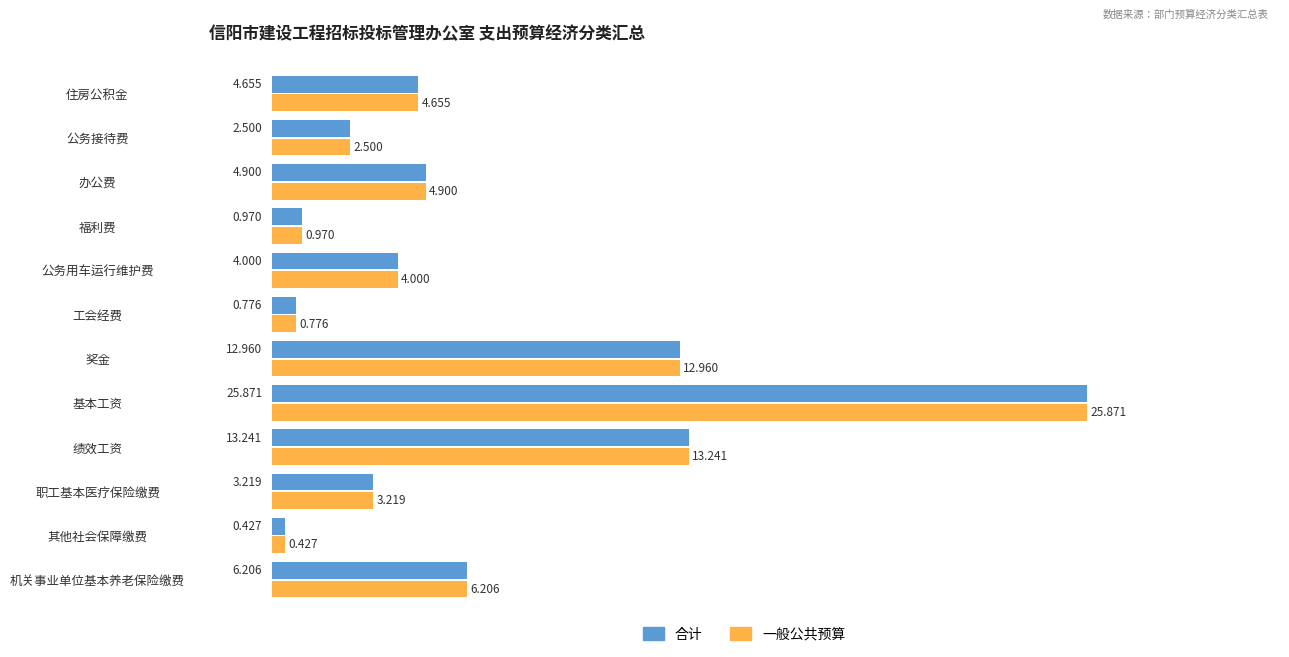

At which category is the sum across all series the highest?

基本工资